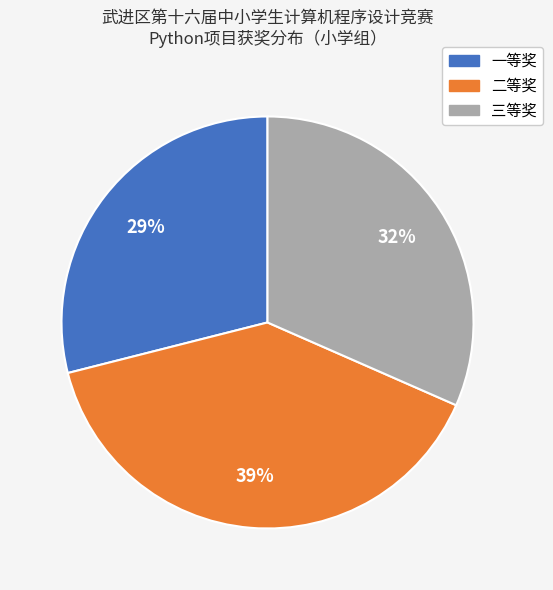

Rank the categories by value from highest to lowest.

二等奖, 三等奖, 一等奖